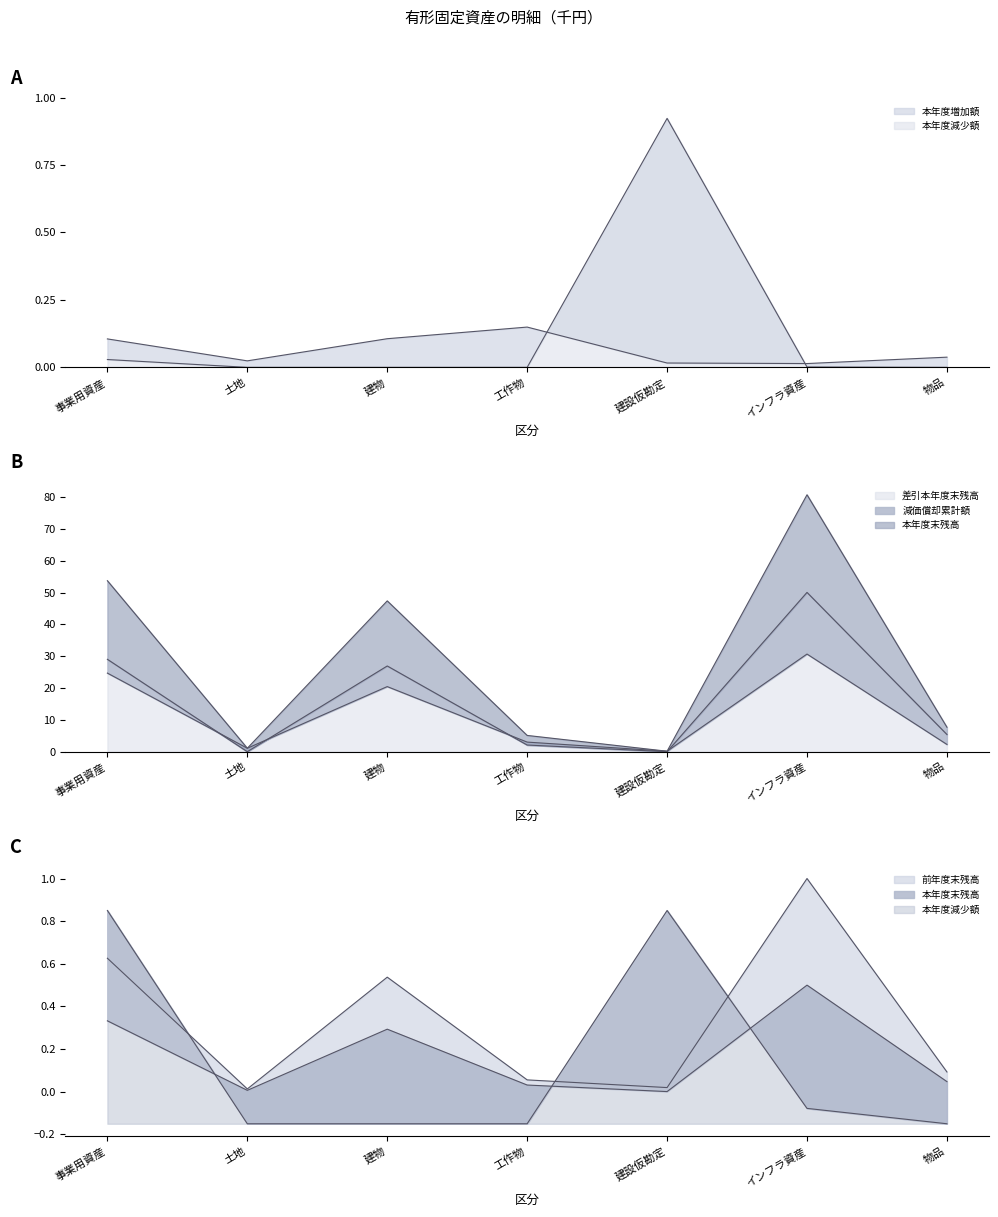

Between 事業用資産 and 物品, which series saw the biggest shift?

減価償却累計額